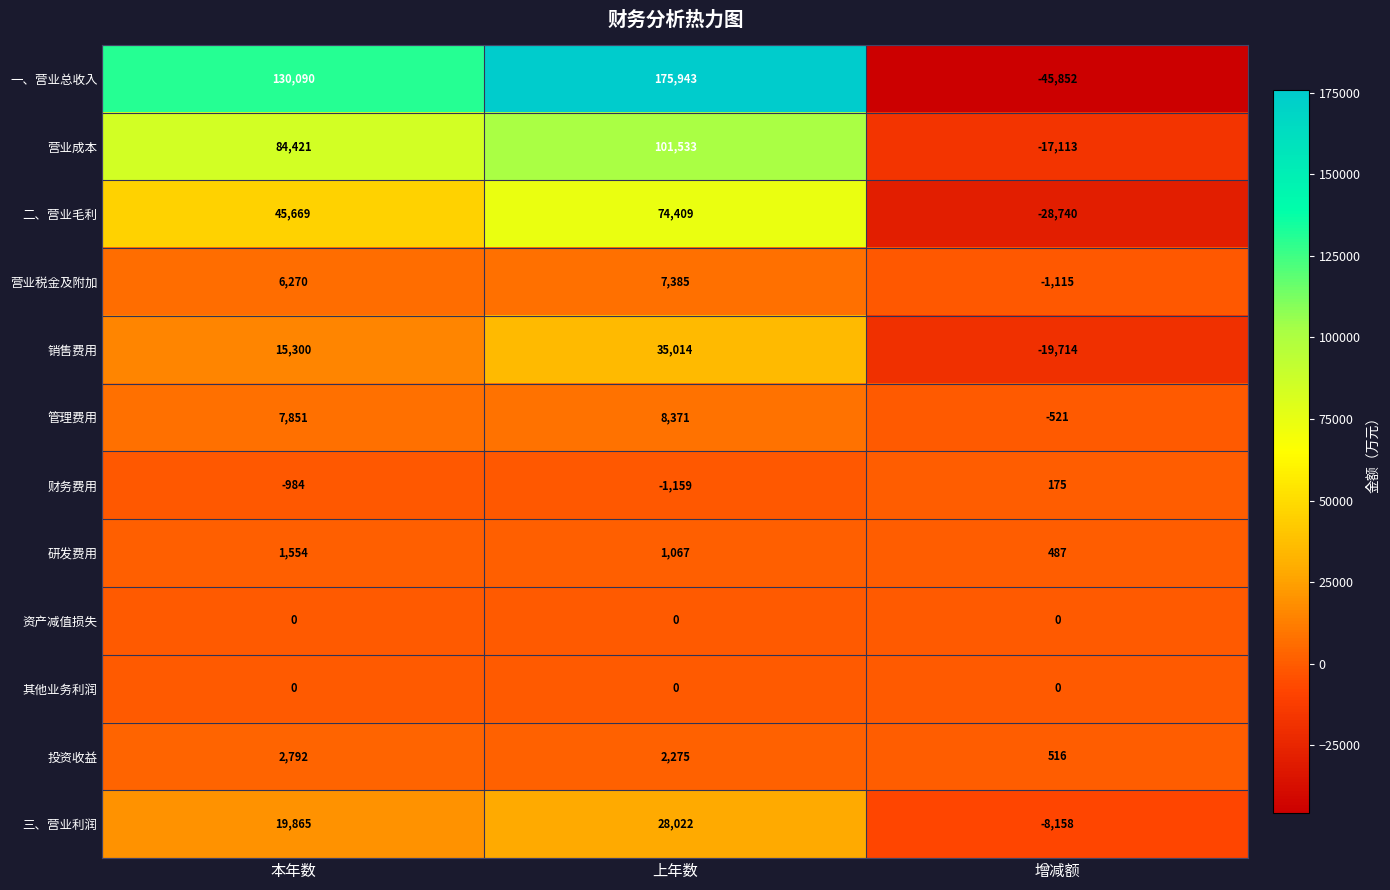

What is the difference between the highest and lowest values at 上年数?

177102